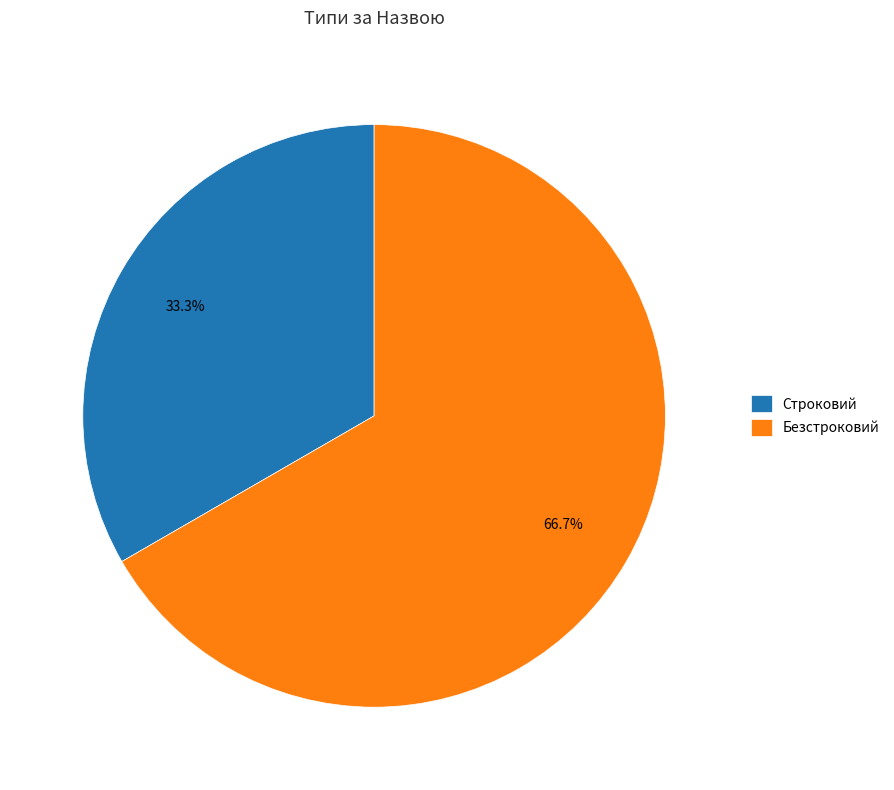

The Безстроковий slice represents 67% of the pie. True or false?

True